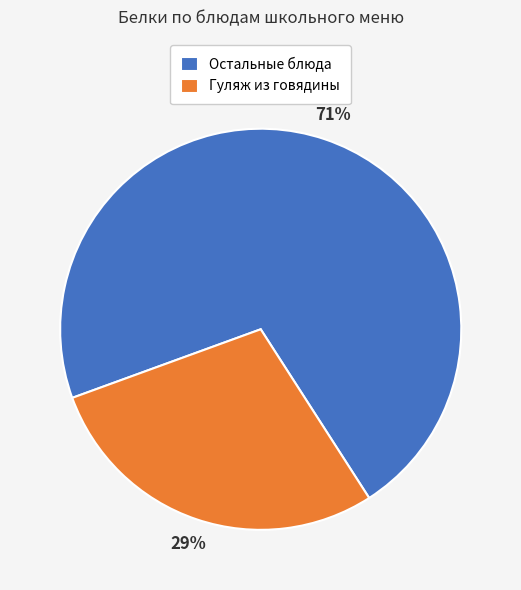

Count the number of slices in the pie.

2